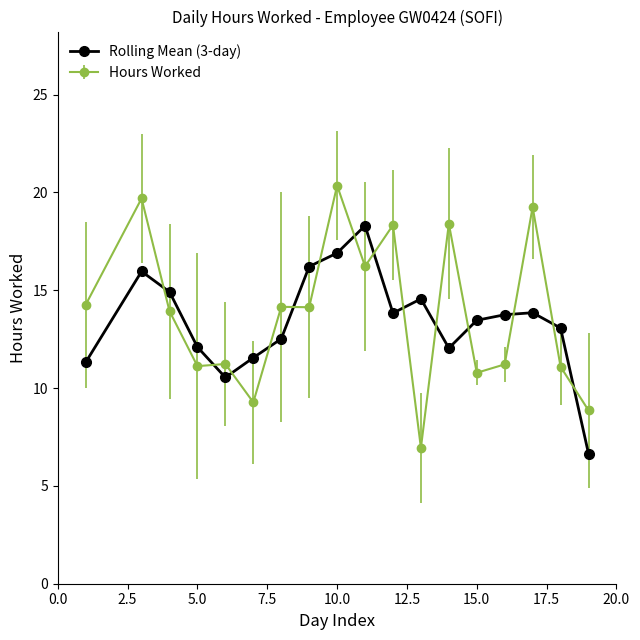

True or false: Rolling Mean (3-day) has more than 2 interior local peaks.

True